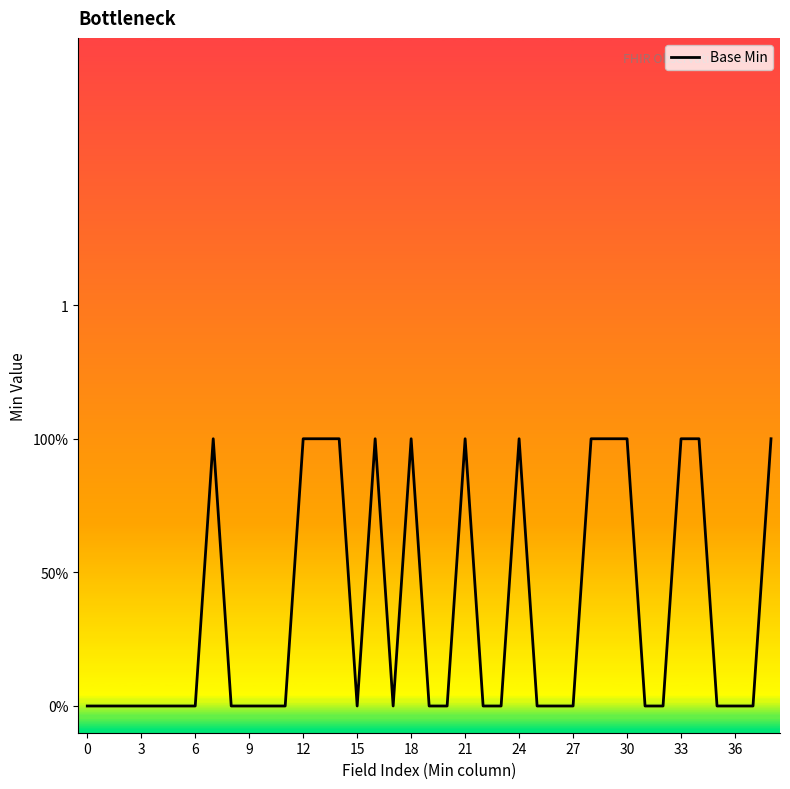

Reading left to right, extract all data points from this chart.

0	0	0	0	0	0	0	1	0	0	0	0	1	1	1	0	1	0	1	0	0	1	0	0	1	0	0	0	1	1	1	0	0	1	1	0	0	0	1